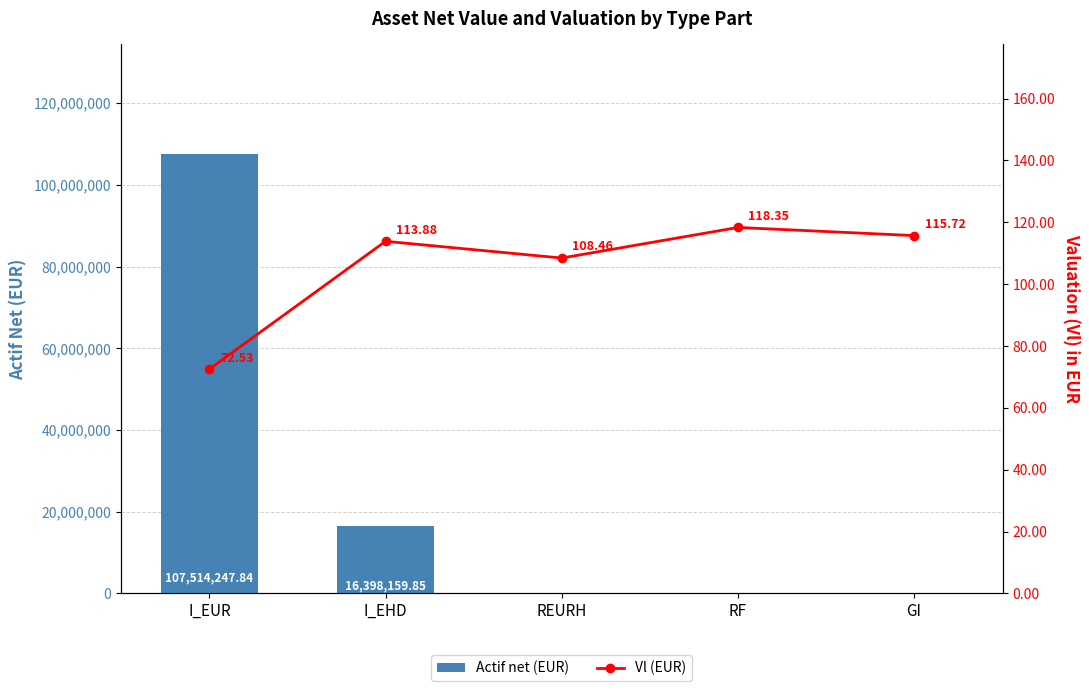

At which label is Actif net (EUR) closest to 53762546?

I_EHD